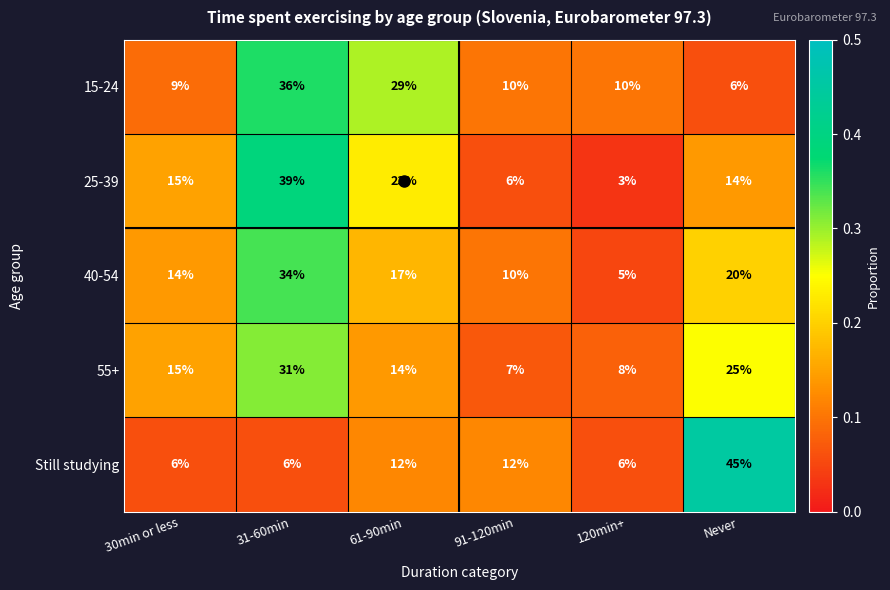

Between 30min or less and 120min+, which series saw the biggest shift?

25-39